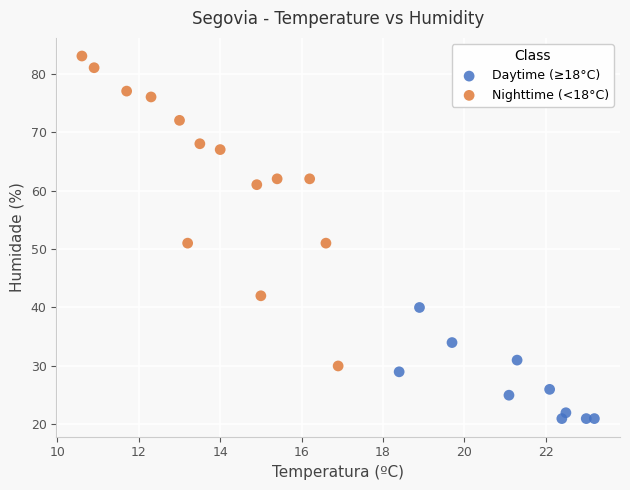

Which series reaches the minimum Y coordinate?

Daytime (≥18°C)